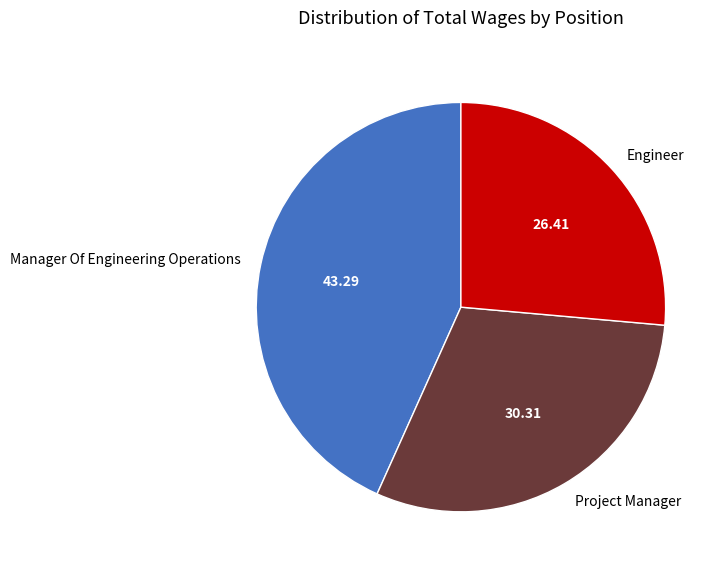

Which category has the biggest portion of the pie?

Manager Of Engineering Operations